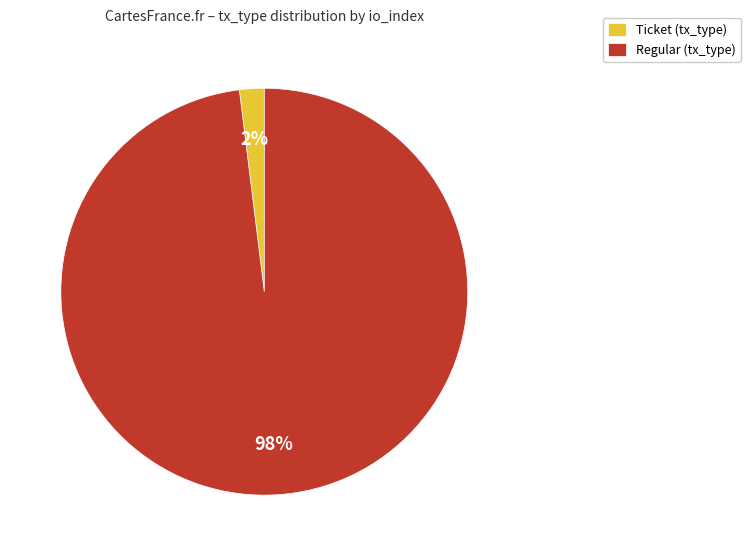

Is the sum of Ticket (tx_type) and Regular (tx_type) greater than half?

Yes